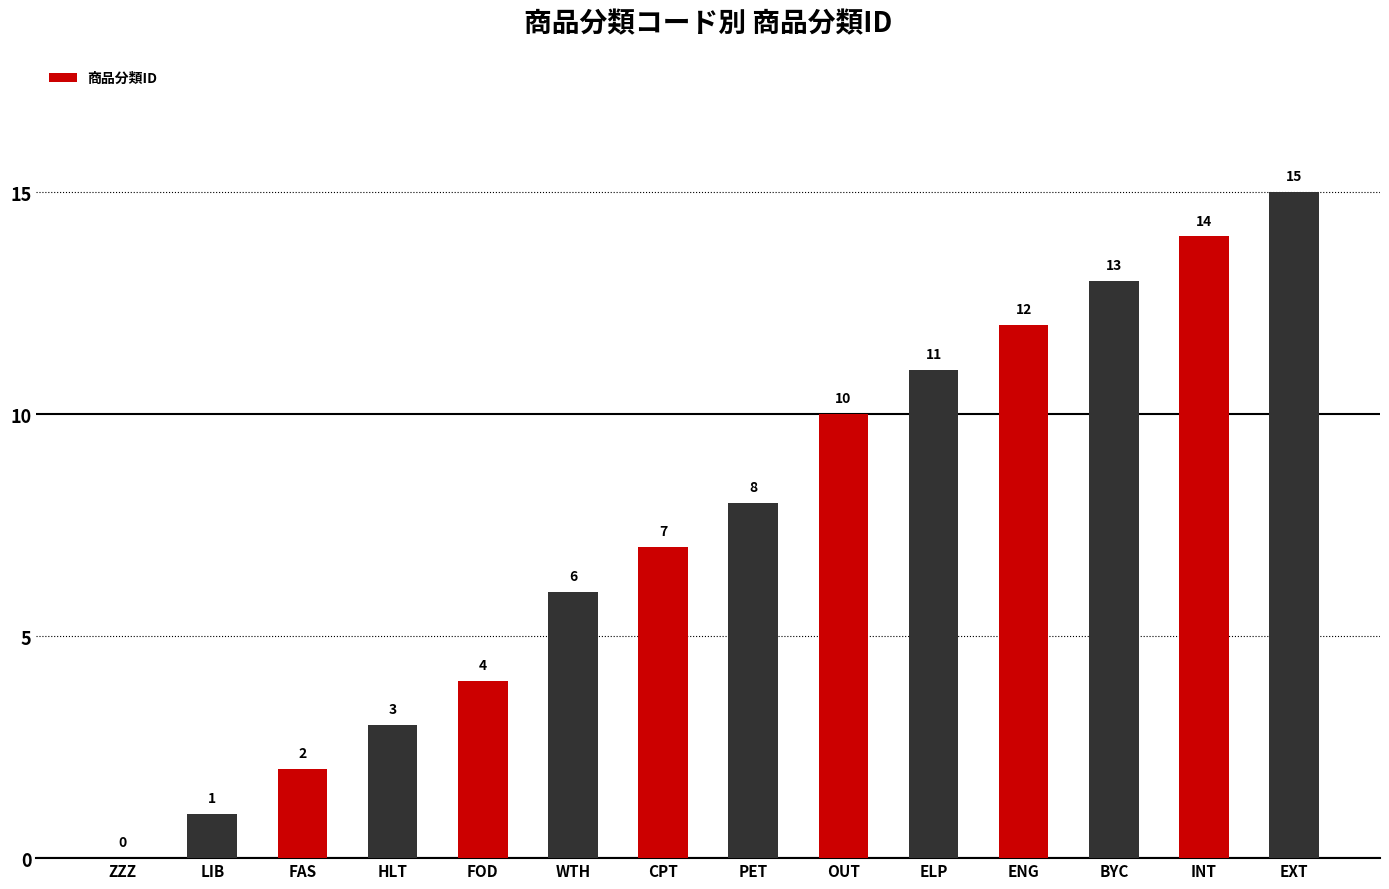

Reading left to right, transcribe all the data shown in this chart.

0	1	2	3	4	6	7	8	10	11	12	13	14	15